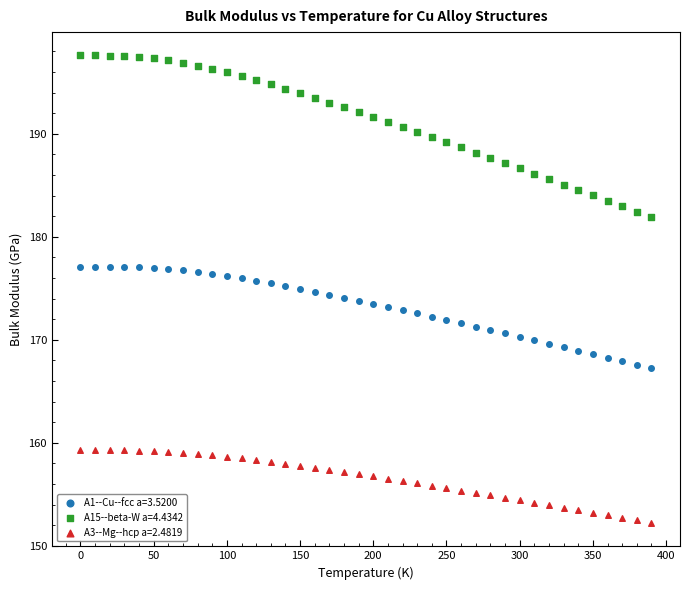

Which series has the largest Y range (max minus min)?

A15--beta-W a=4.4342